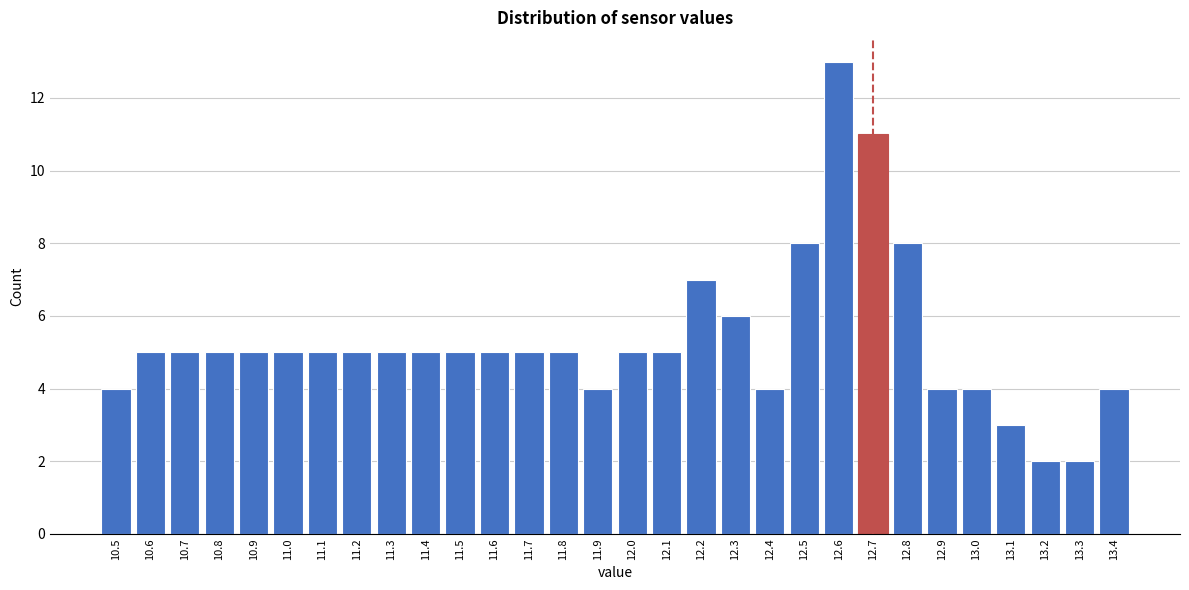

Reading right to left, what are all the values shown in this chart?

4	2	2	3	4	4	8	11	13	8	4	6	7	5	5	4	5	5	5	5	5	5	5	5	5	5	5	5	5	4